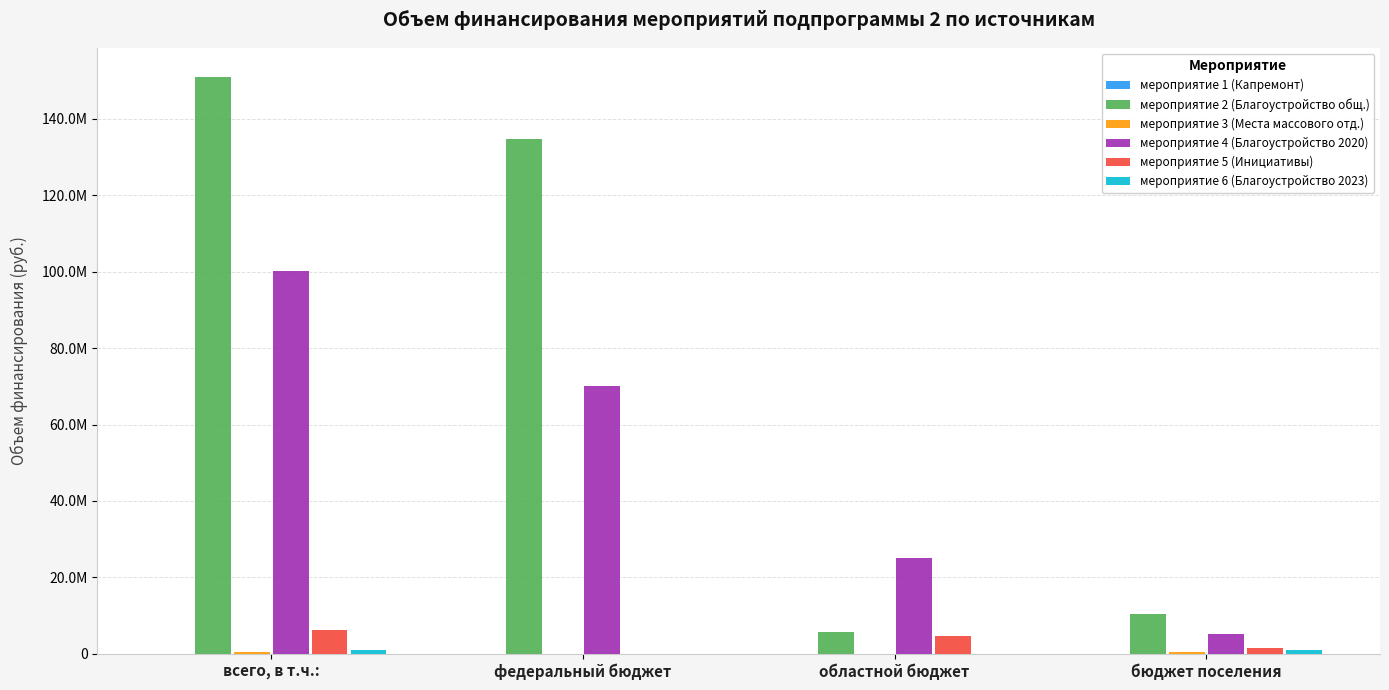

At which label is мероприятие 4 (Благоустройство 2020) closest to 52602019?

федеральный бюджет